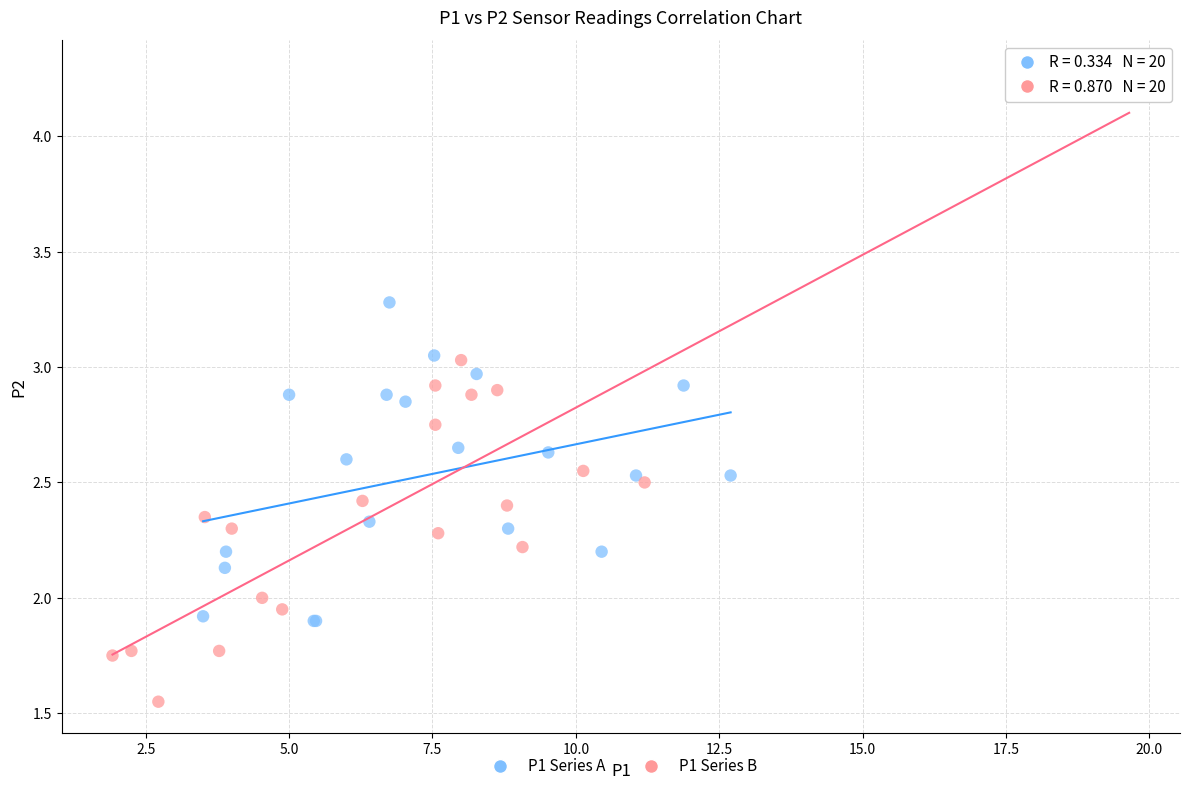

Which series reaches the minimum Y coordinate?

P1 Series B